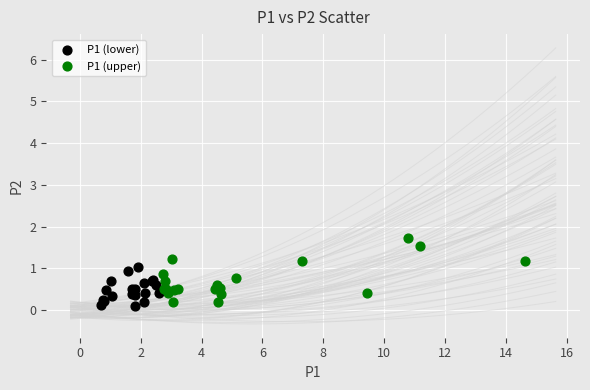

Which series has the widest spread of Y values?

P1 (upper)